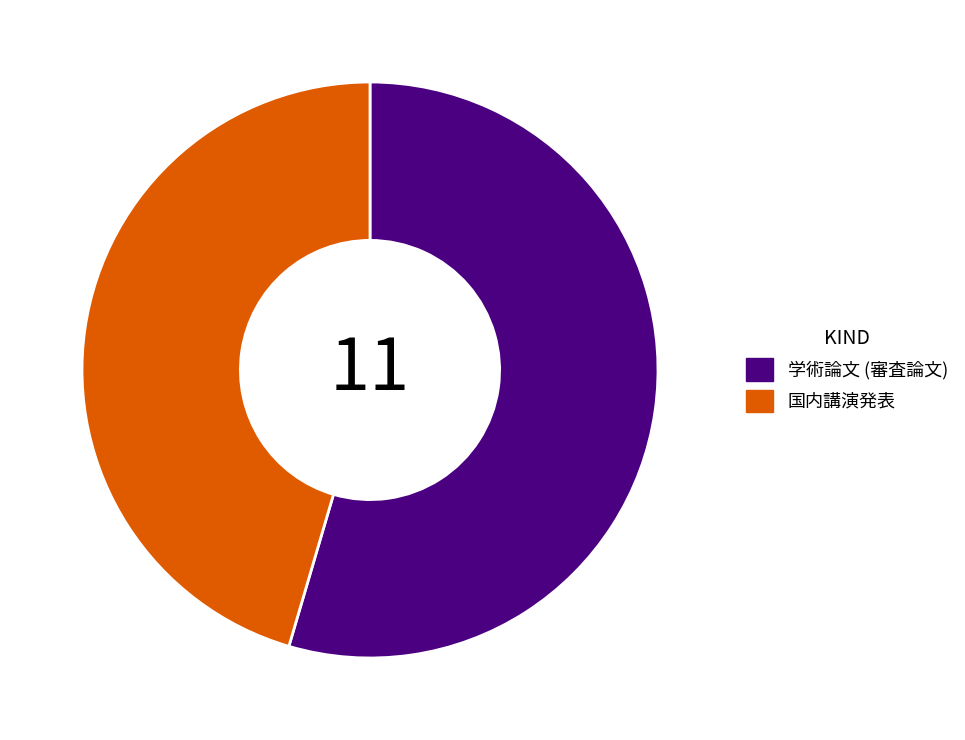

What is the largest slice in the pie chart?

学術論文 (審査論文)